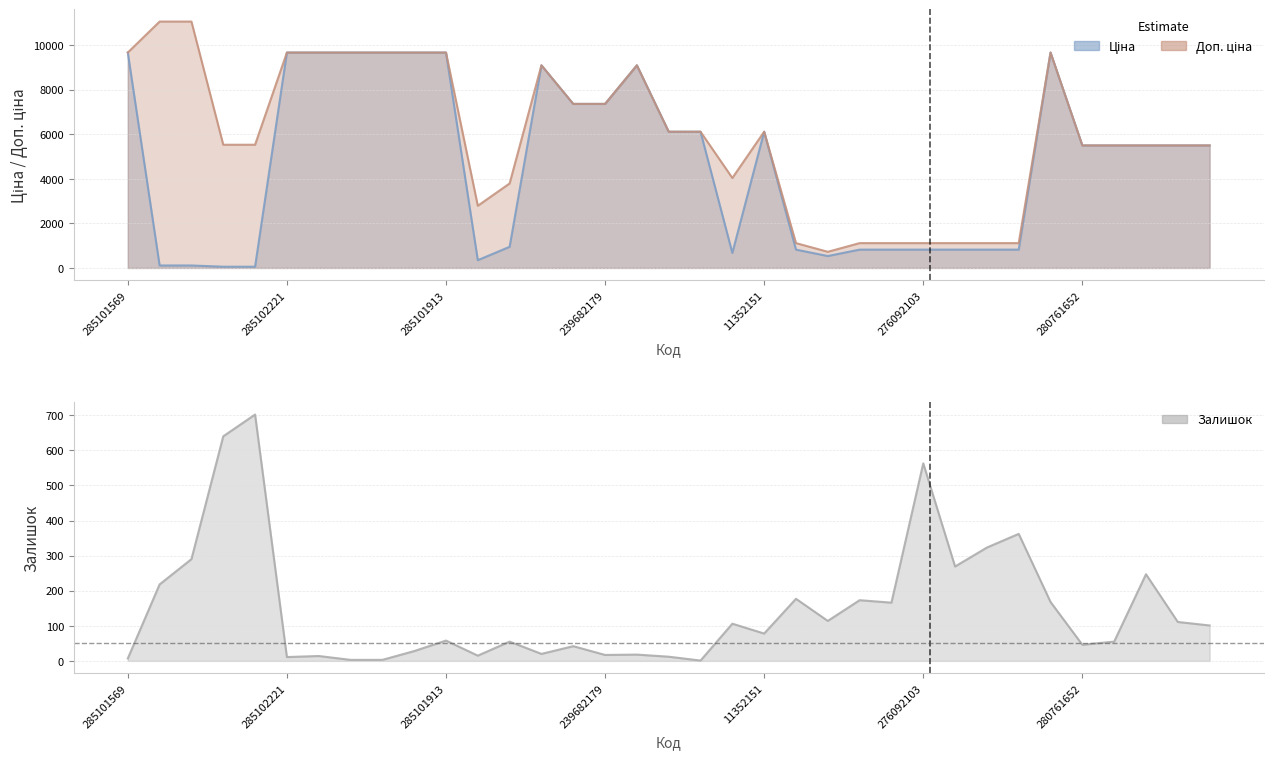

Which series has the largest total across all categories?

Доп. ціна